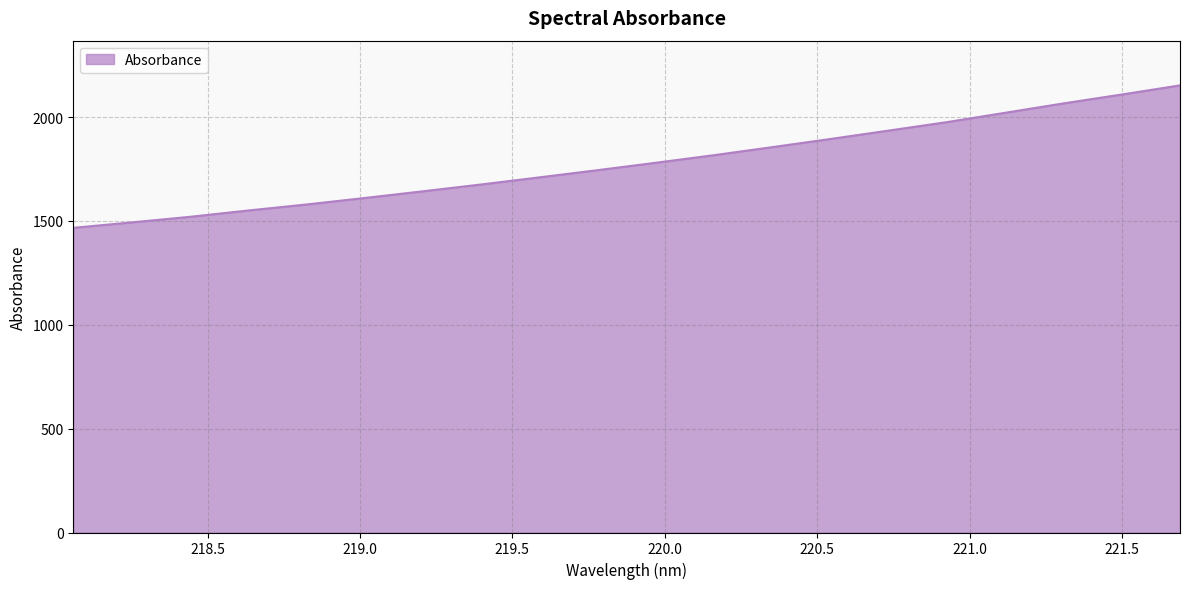

Count the number of categories in the chart.

20